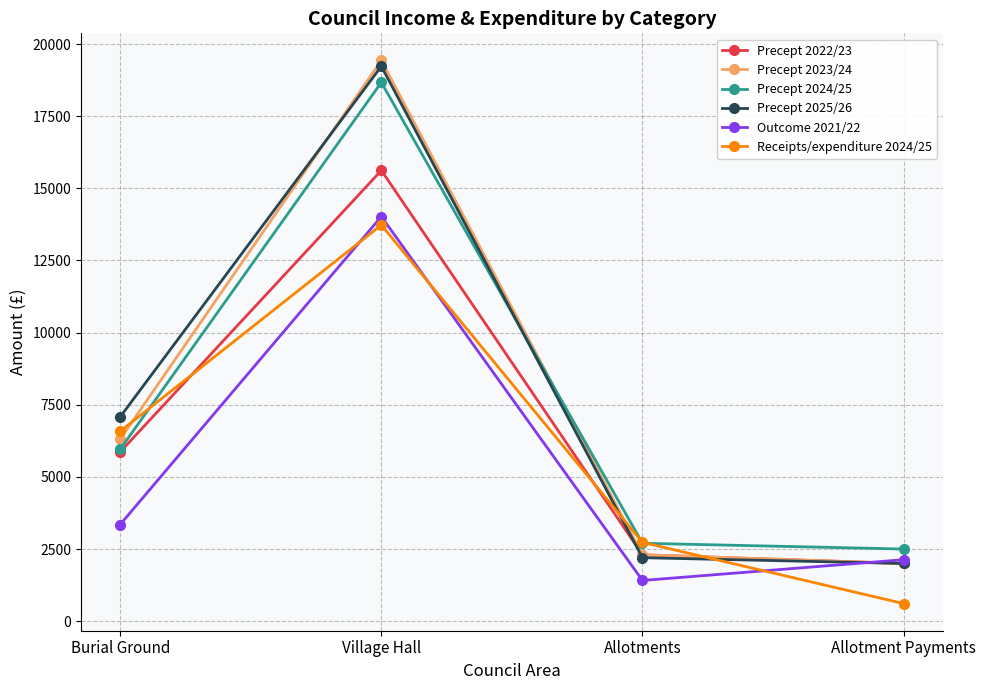

What is the label of the 2nd point from the left?

Village Hall